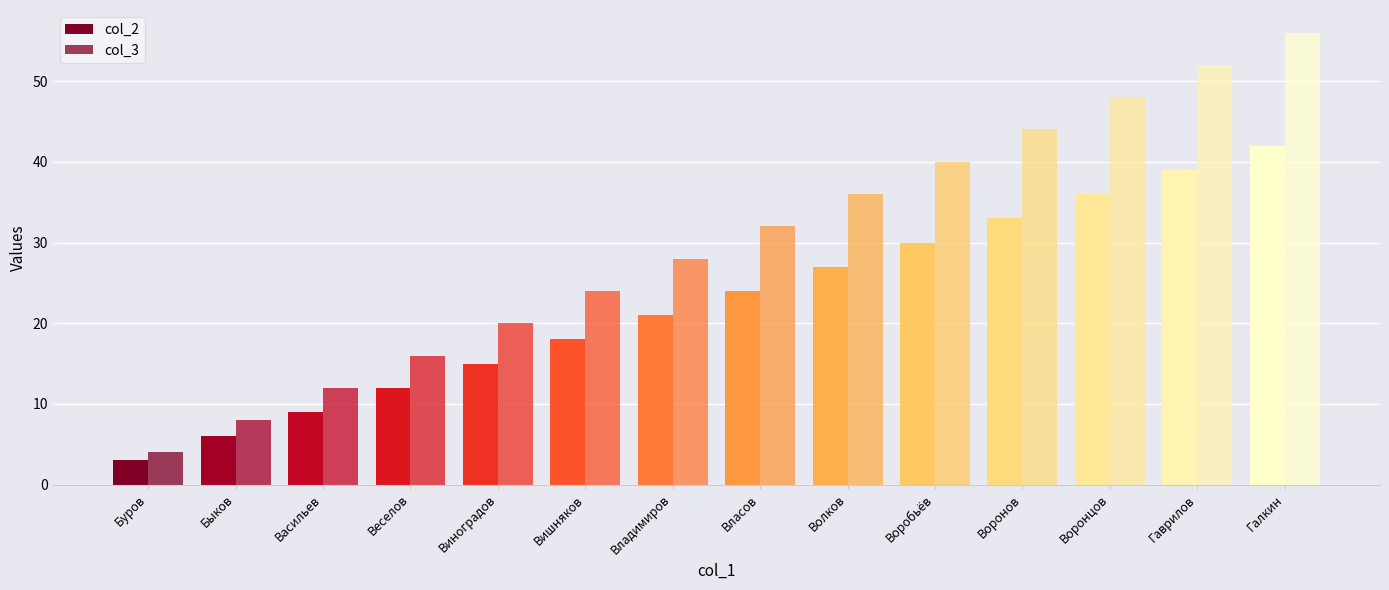

Reading left to right, list all the values displayed in this chart.

col_2: 3	6	9	12	15	18	21	24	27	30	33	36	39	42
col_3: 4	8	12	16	20	24	28	32	36	40	44	48	52	56